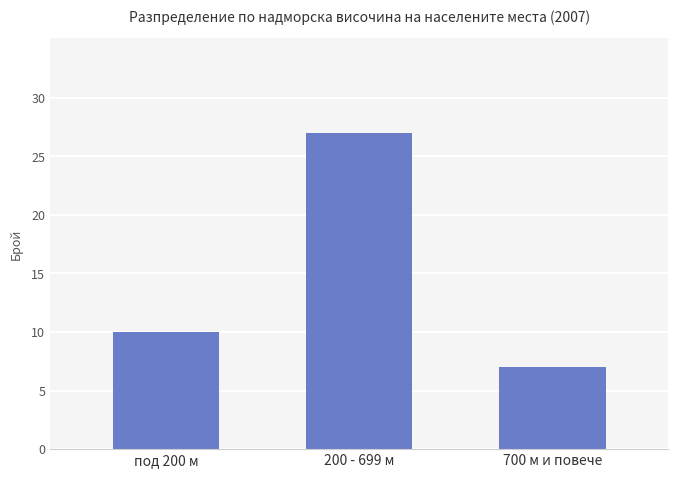

What is the value of the 2nd bar from the left?

27